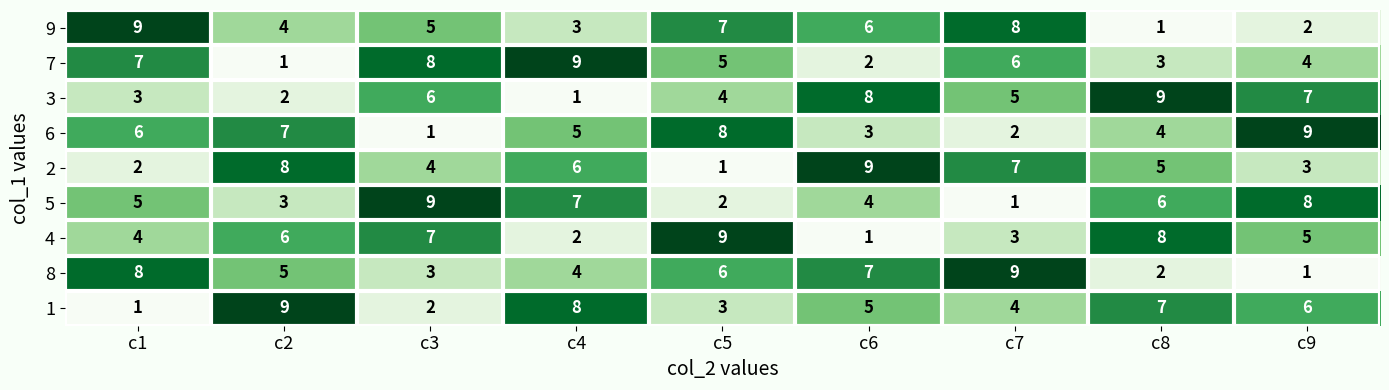

What is the highest value of the 2 series?

9